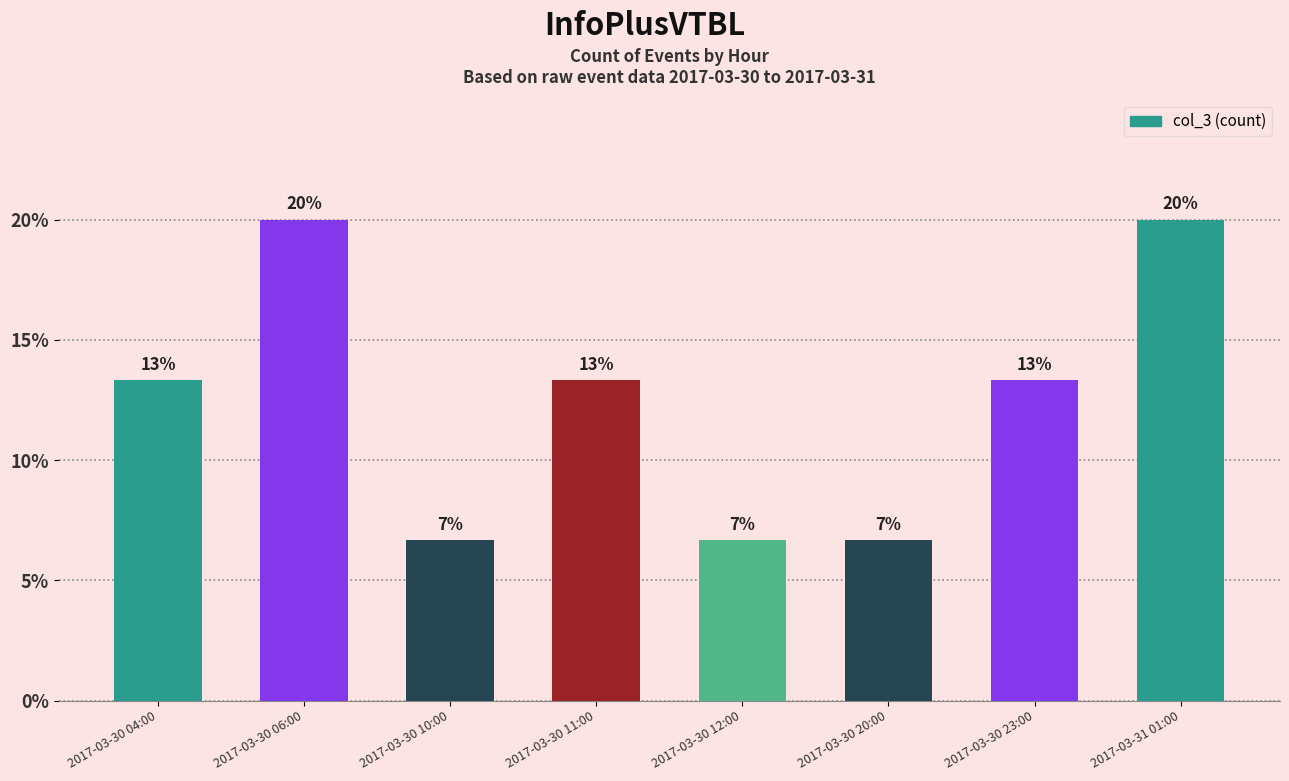

What is the ratio of the value at 2017-03-30 04:00 to the value at 2017-03-30 11:00?

1.0